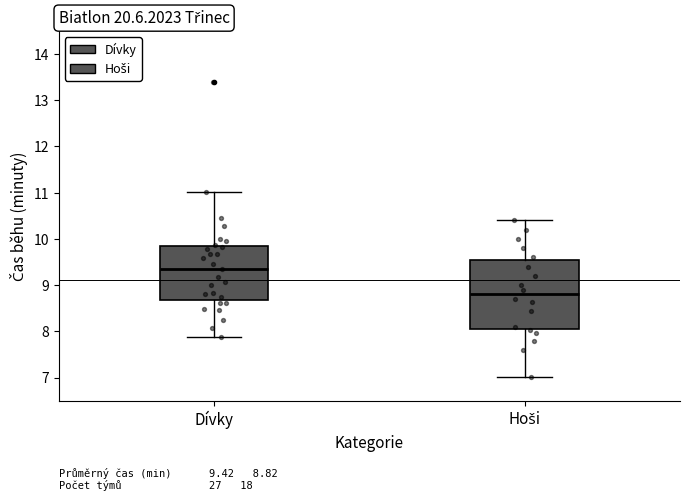

Comparing the boxes themselves (not the whiskers), which one is the tallest?

Hoši